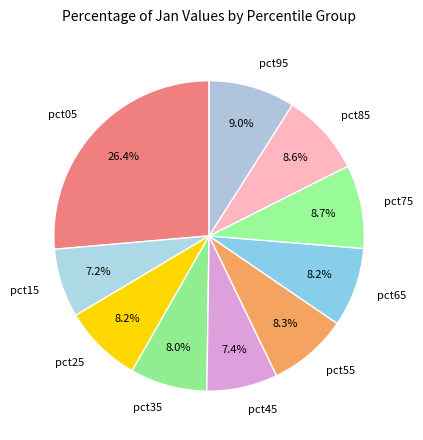

Does pct45 represent more than half of the total?

No